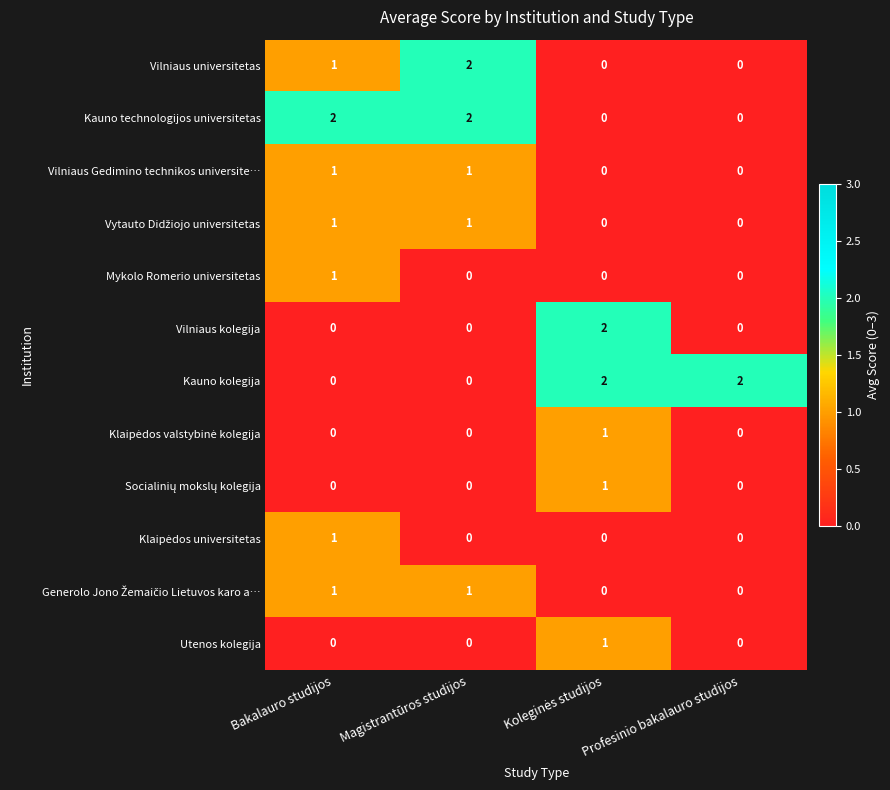

True or false: Vilniaus kolegija has a value of 1 at Bakalauro studijos.

False